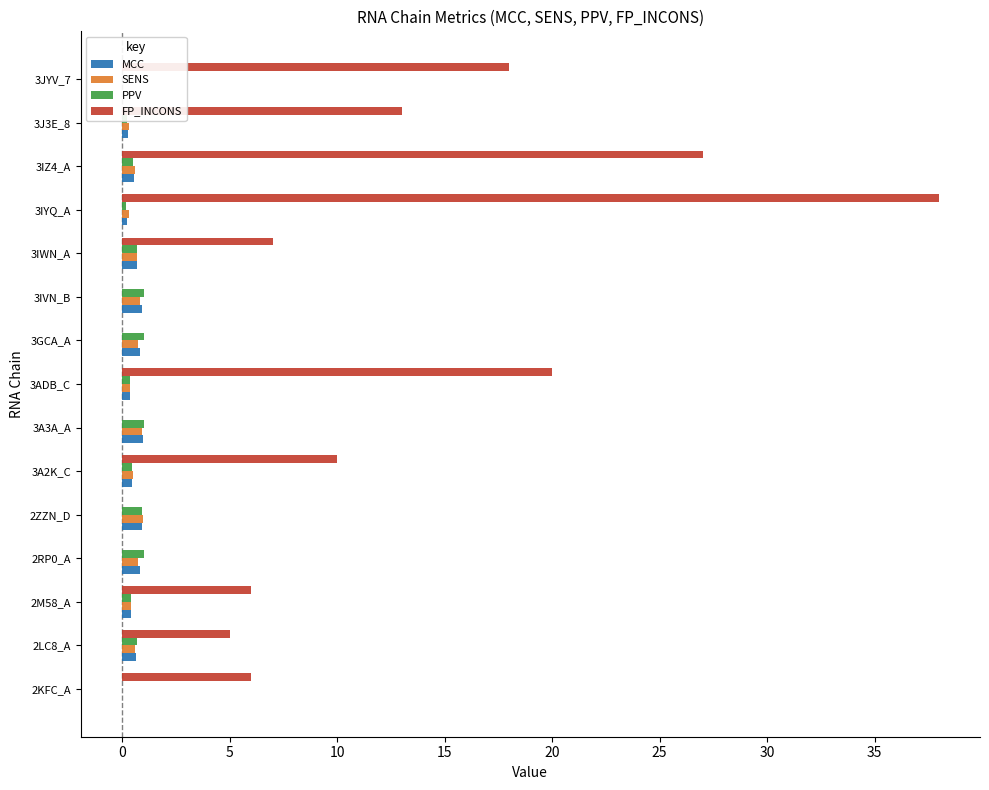

How many values in SENS are above zero?

13